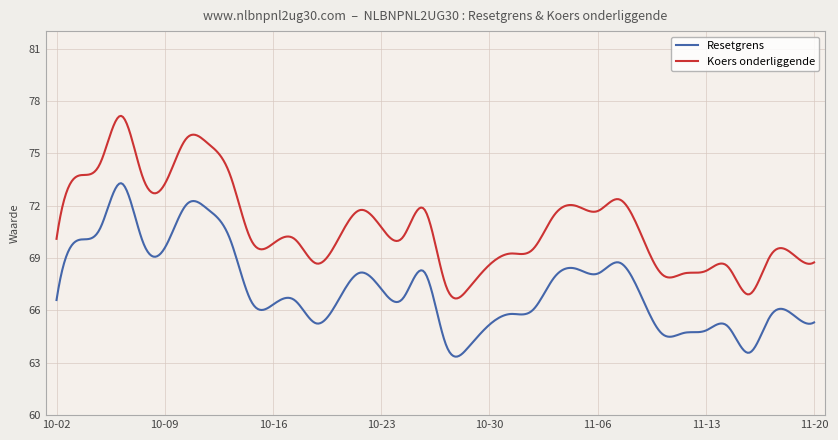

List the series in order of their peak value, highest first.

Koers onderliggende, Resetgrens